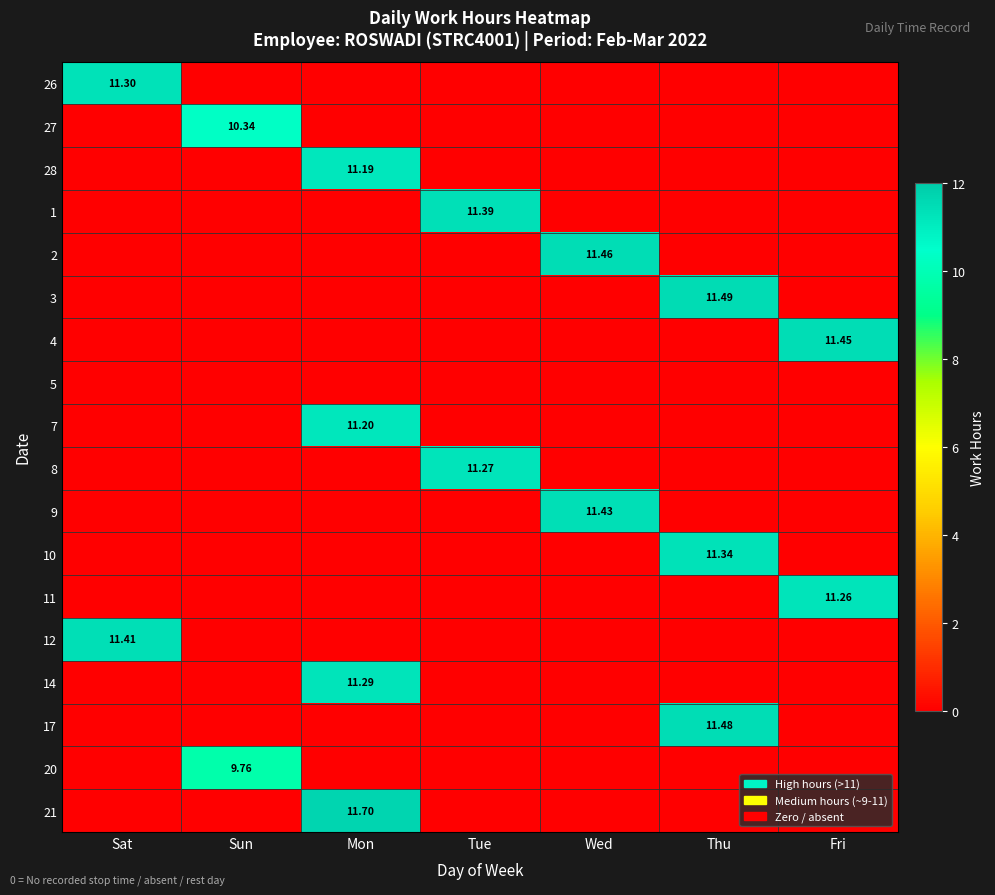

What is the total value across all series at Sun?

20.1